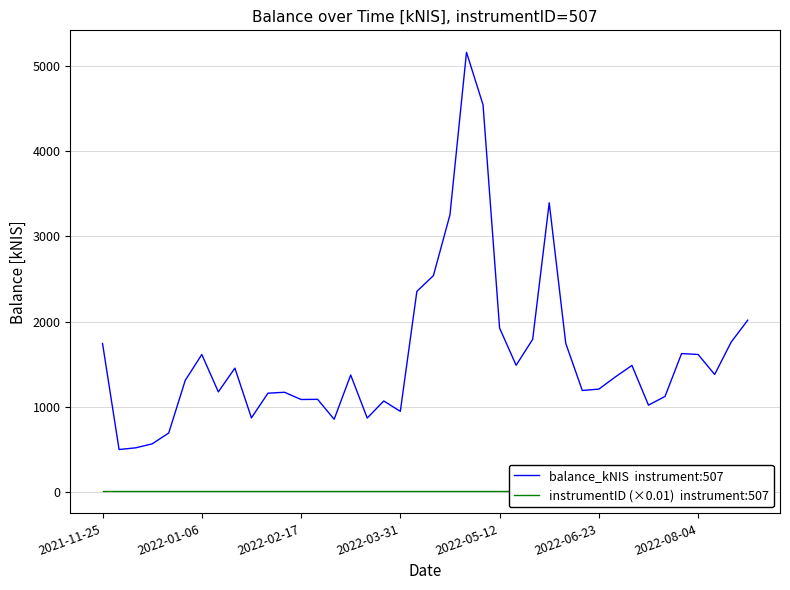

What is the spread (max minus min) of values at 16?

861.8